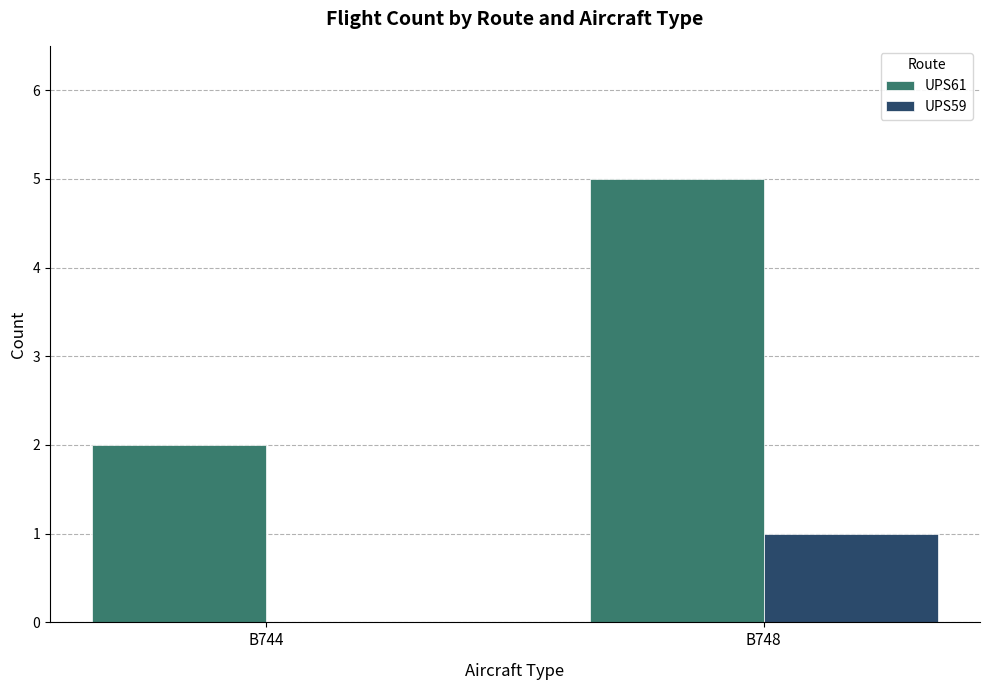

At which category does the chart reach its peak across all series?

B748